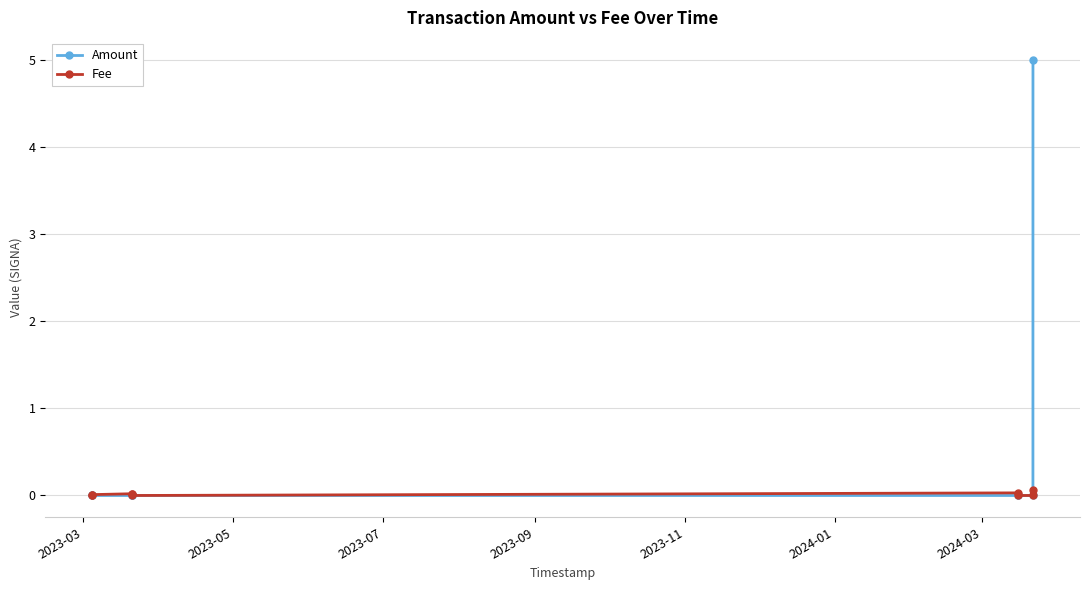

What is the maximum value for Amount?

5.0